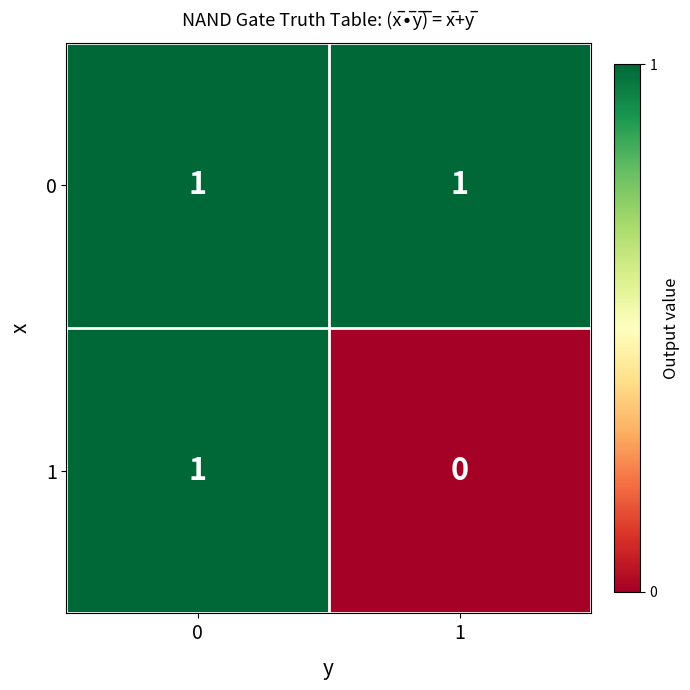

Count the number of data series in this chart.

2